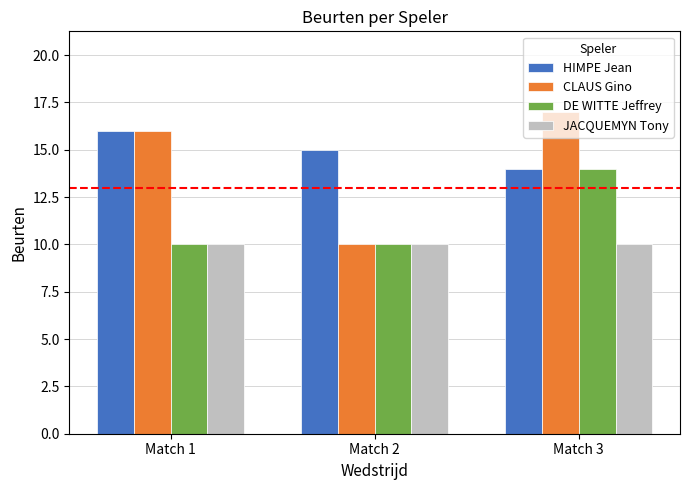

What is the value of the JACQUEMYN Tony bar at the 3rd from the left?

10